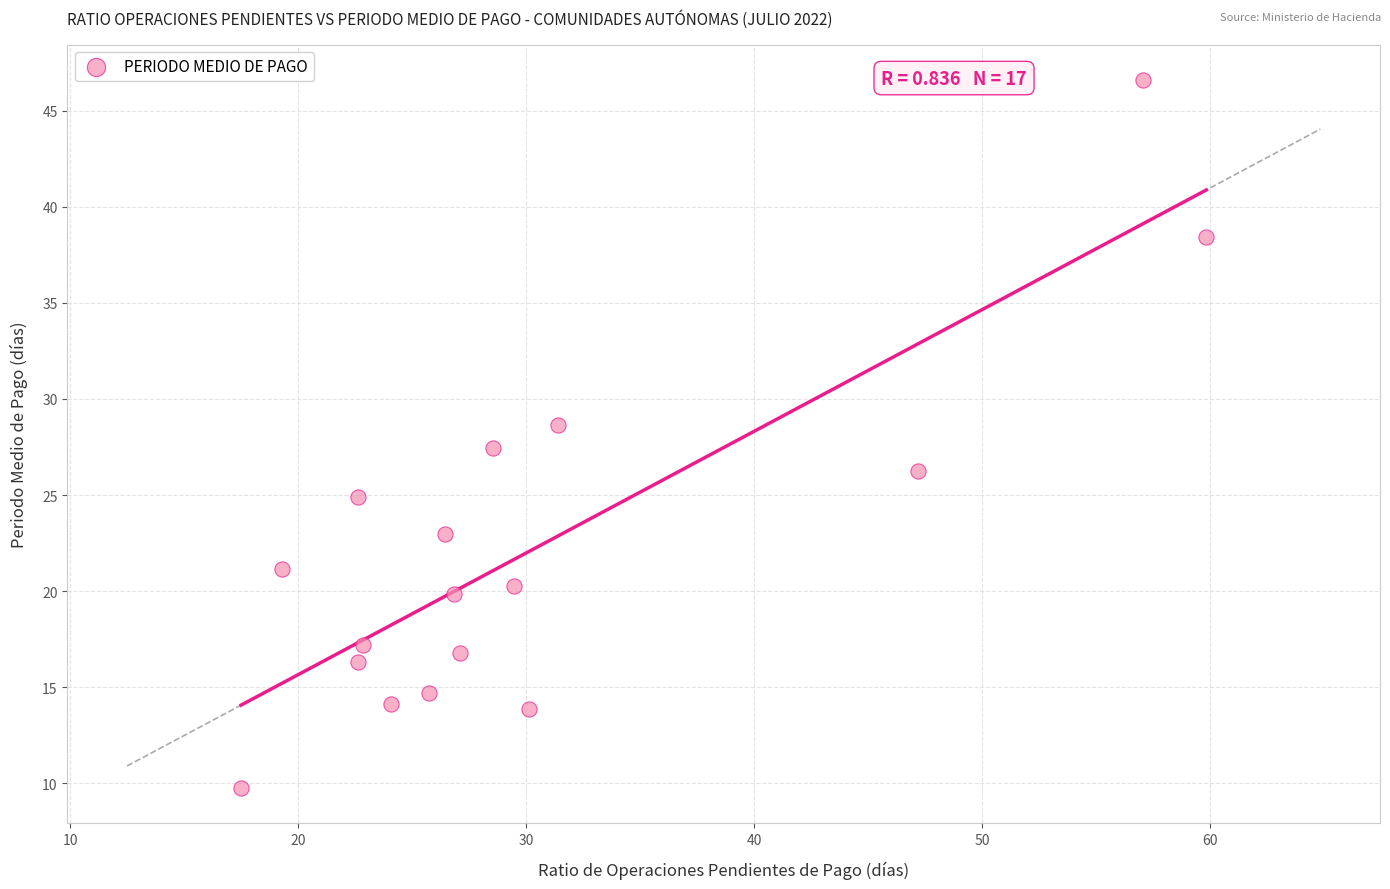

What is the range of X values (max minus min)?

42.3